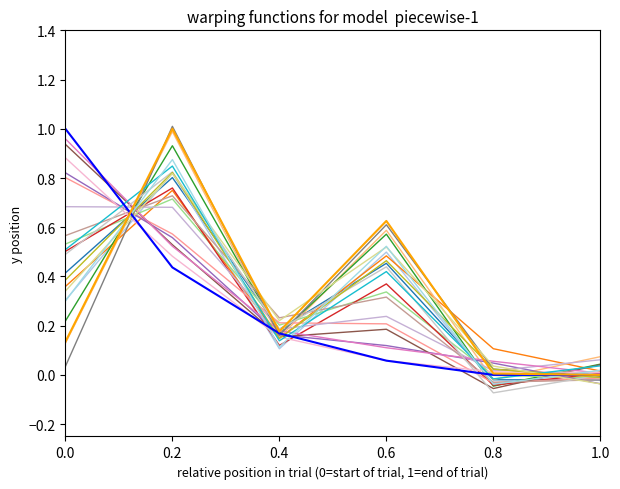

What is the label of the 6th point from the left?

1.0